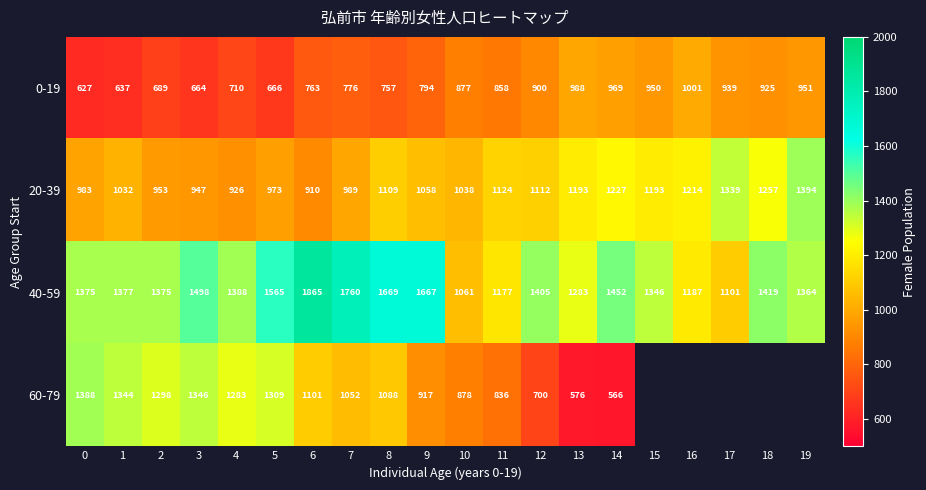

Rank the series at 3 from highest to lowest value.

40-59, 60-79, 20-39, 0-19